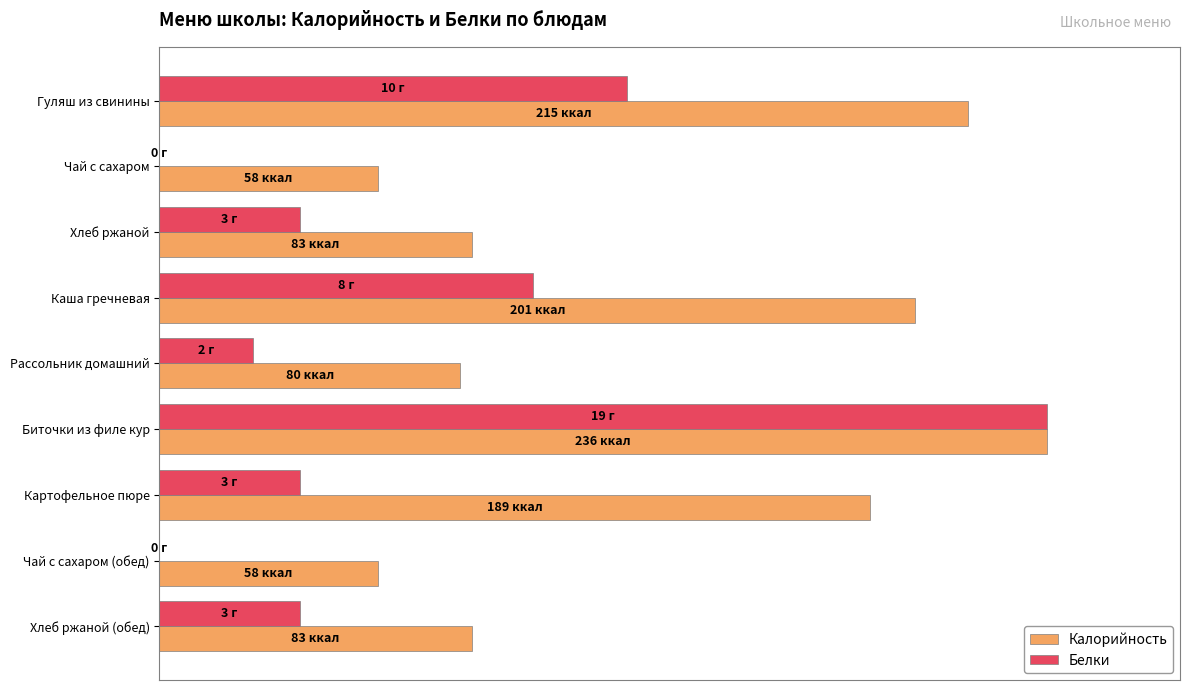

Which category has the highest value across all series?

Биточки из филе кур